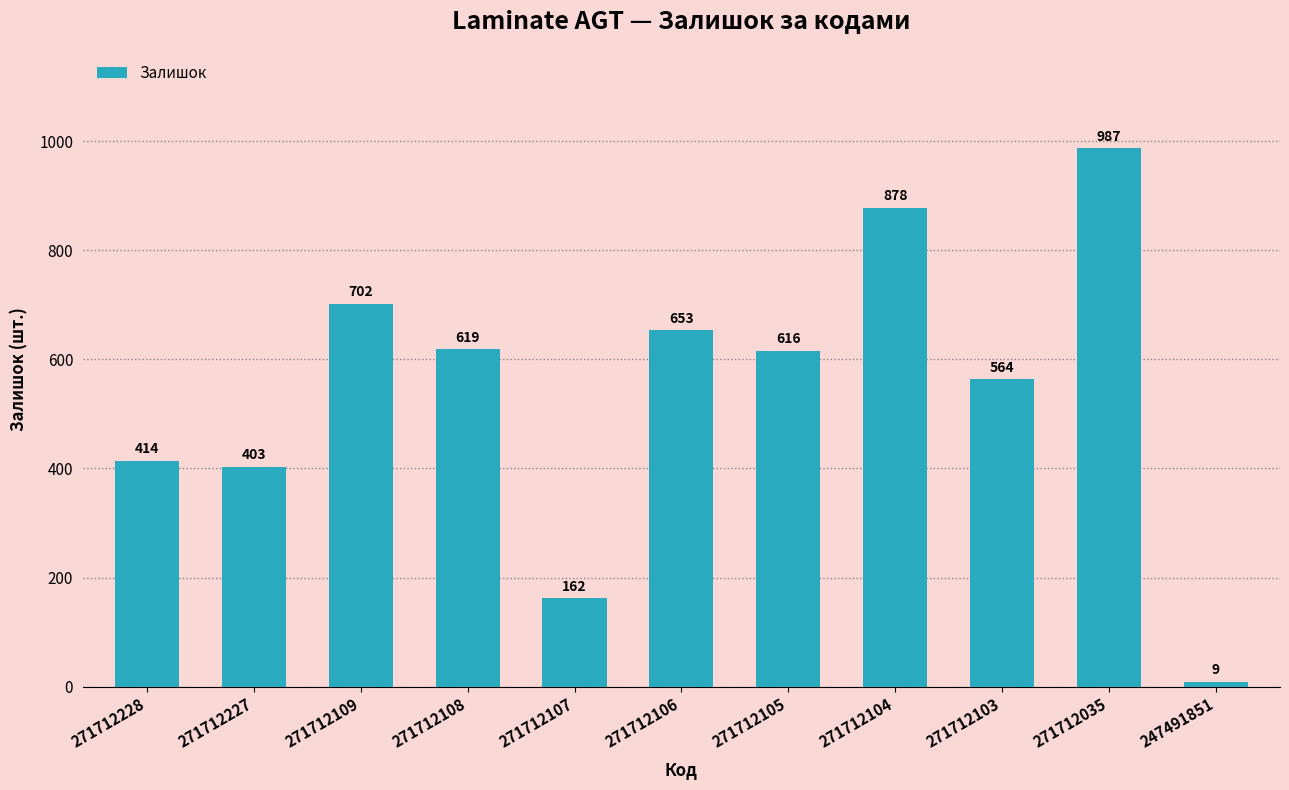

How many bars are there in total?

11